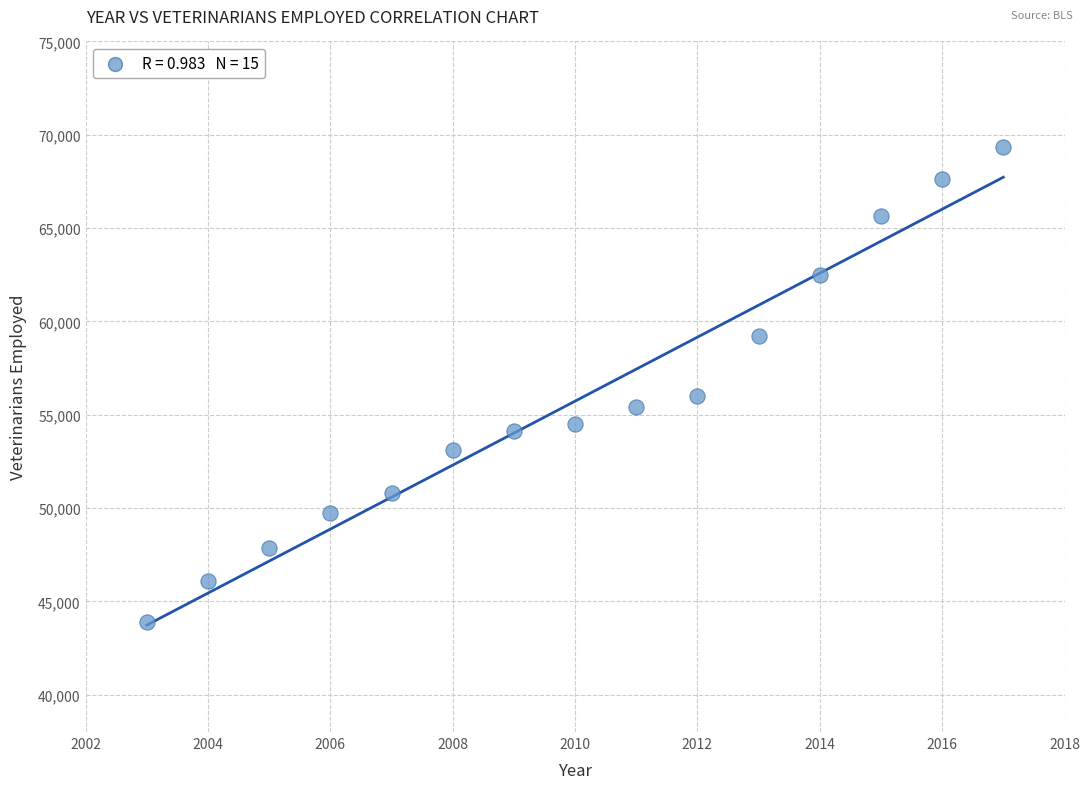

What Y value in the scatter plot is closest to 56630?

56020